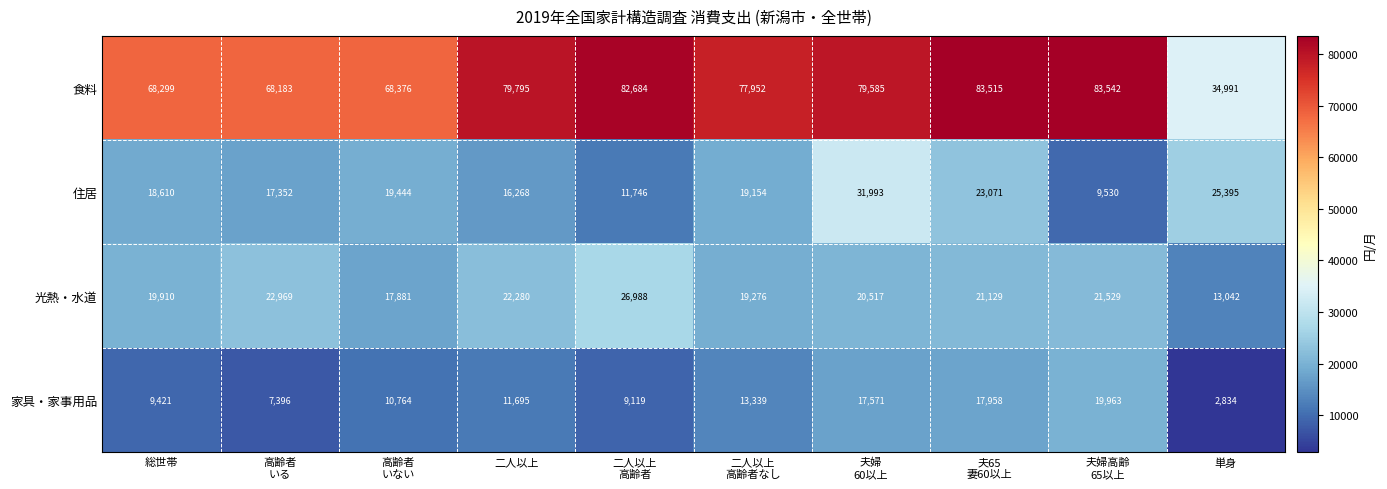

Count the number of data series in this chart.

4